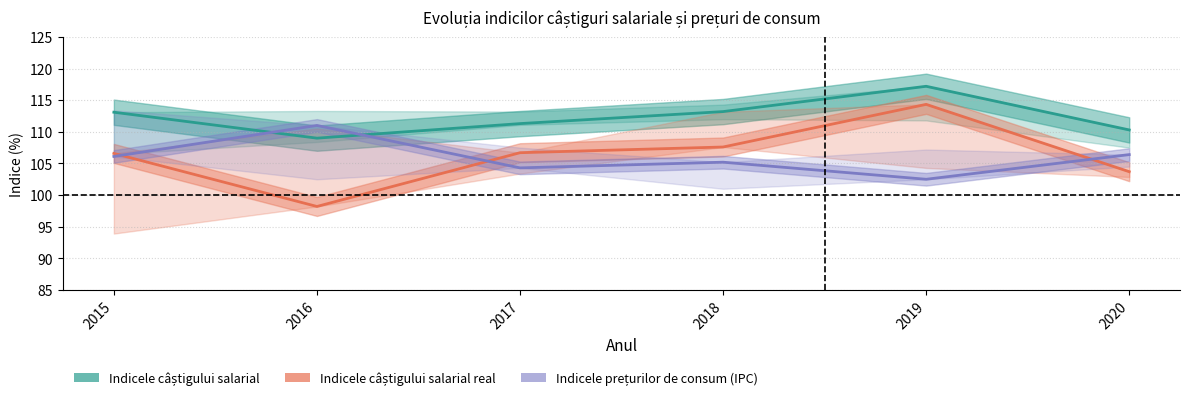

What are all the series names shown in the legend?

Indicele câștigului salarial, Indicele câștigului salarial real, Indicele prețurilor de consum (IPC)